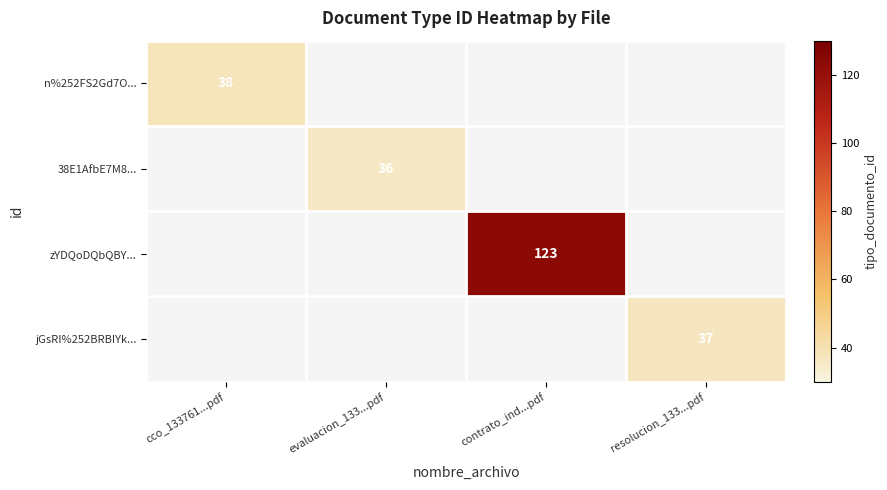

The n%252FS2Gd7O... series shows 17 at cco_133761...pdf. True or false?

False